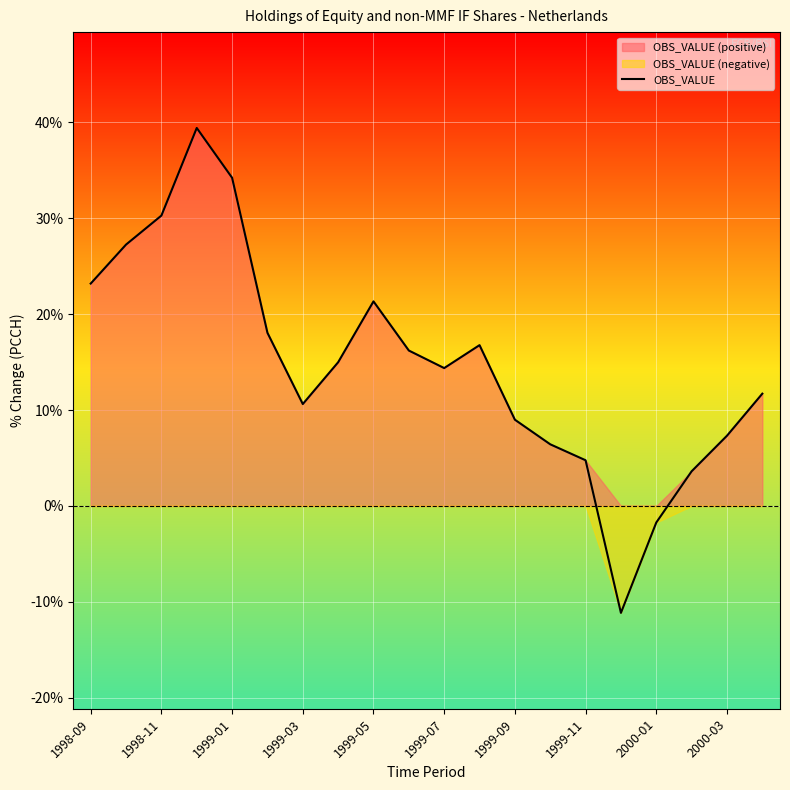

What is the minimum value shown in the chart?

-11.2